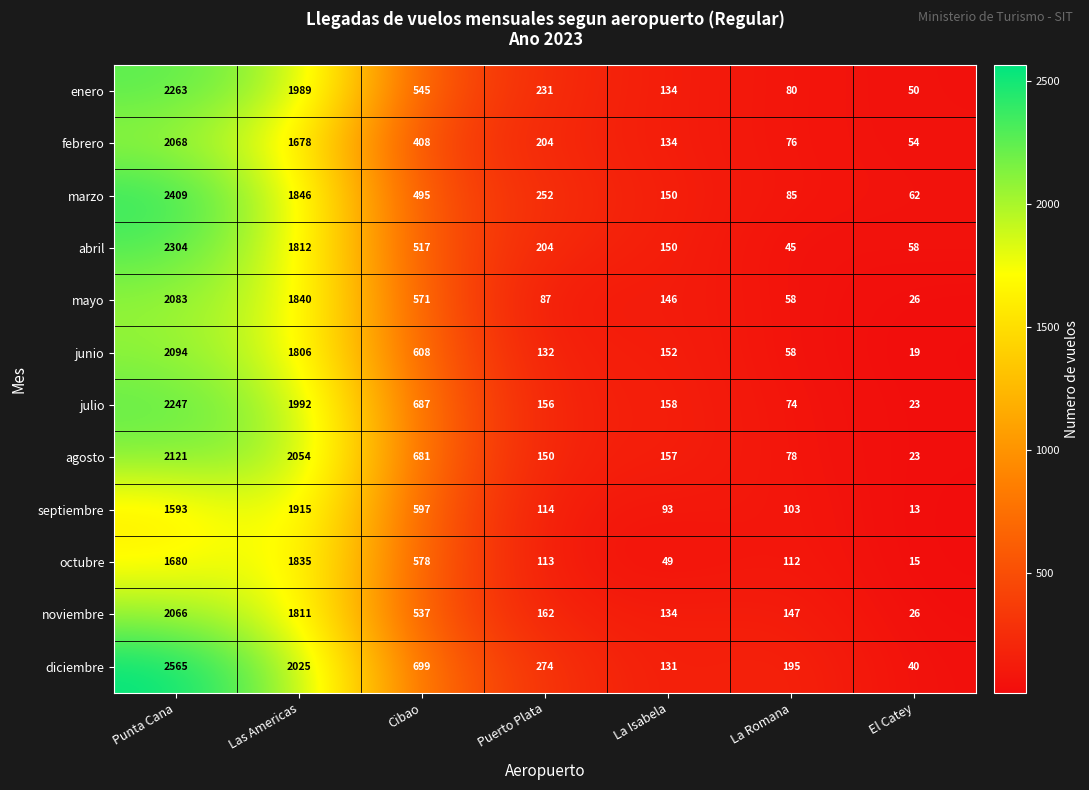

What is the maximum value shown in the chart?

2565